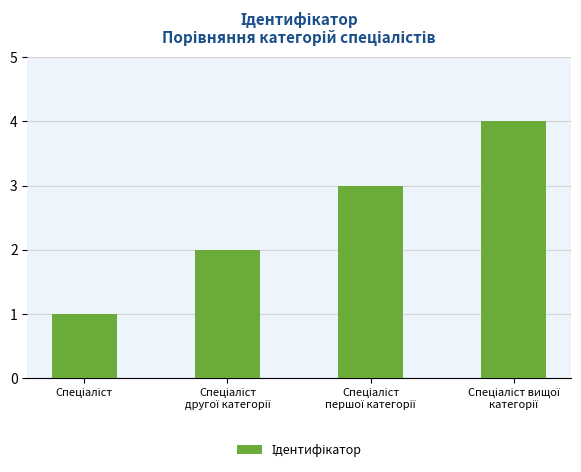

What is the greatest value displayed?

4